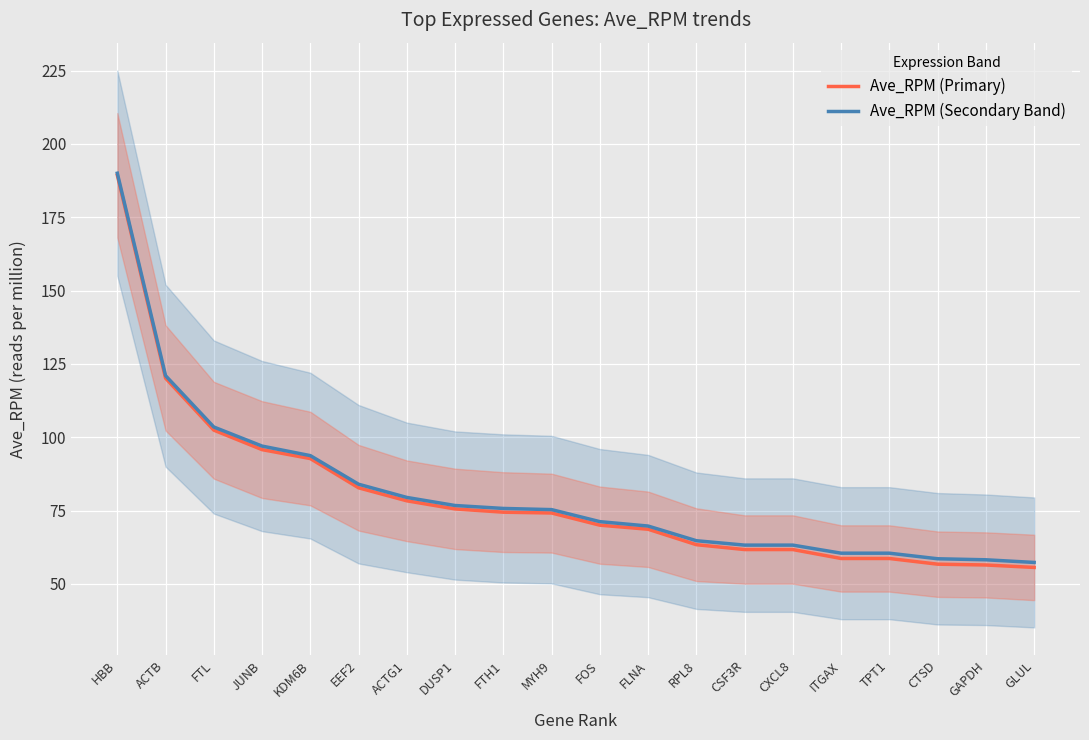

True or false: Ave_RPM (Secondary Band) and Ave_RPM (Primary) intersect in this chart.

False